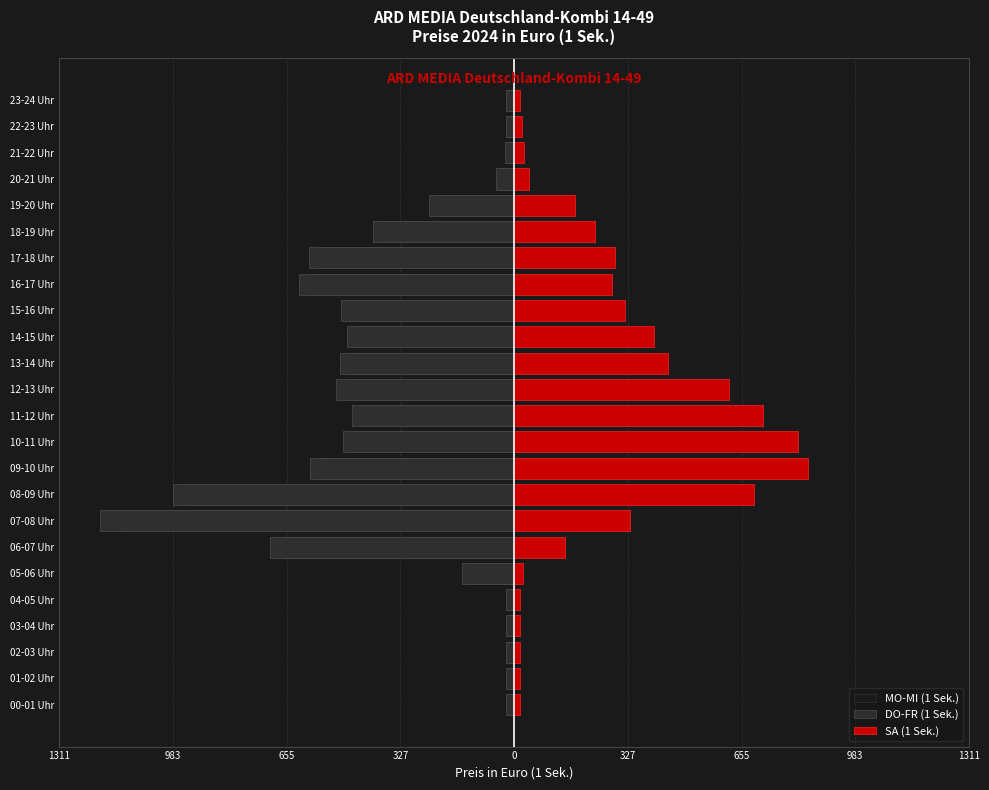

What is the approximate value of SA (1 Sek.) at 14-15 Uhr?

402.8